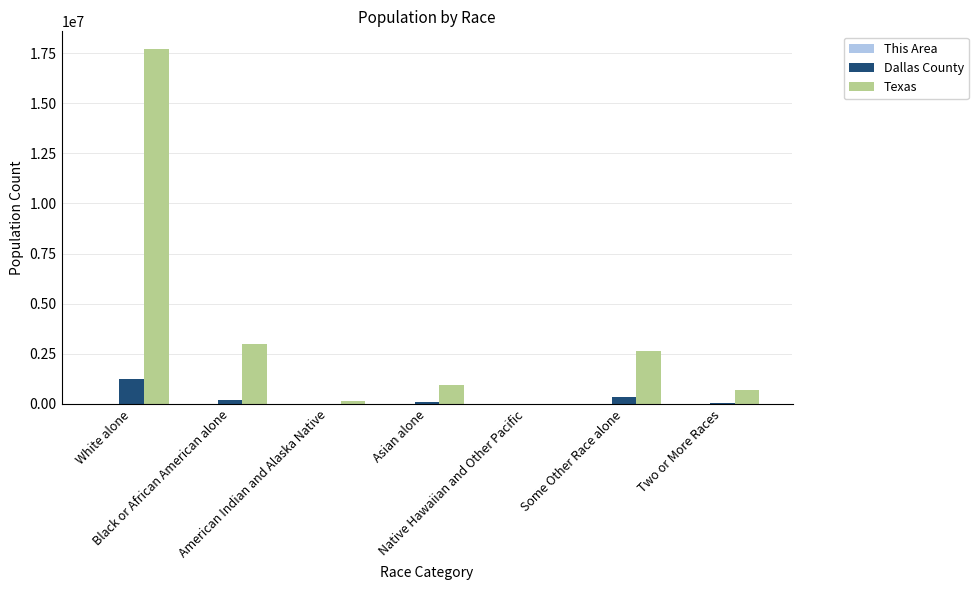

What is the maximum value shown in the chart?

17701552